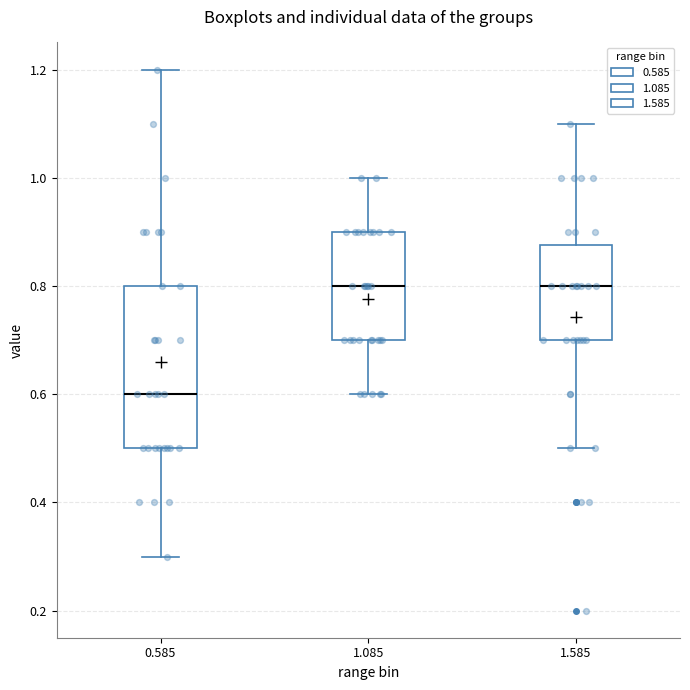

Reading left to right, transcribe this box plot: for each box, give where its median line is, the range the box spans, and where its two whiskers end, as read against the y-axis. The values are not printed on the chart, so give them approximately, as read against the axis.

0.585: median 0.60, box 0.50 to 0.80, whiskers 0.30 to 1.20
1.085: median 0.80, box 0.70 to 0.90, whiskers 0.60 to 1.00
1.585: median 0.80, box 0.70 to 0.88, whiskers 0.50 to 1.10